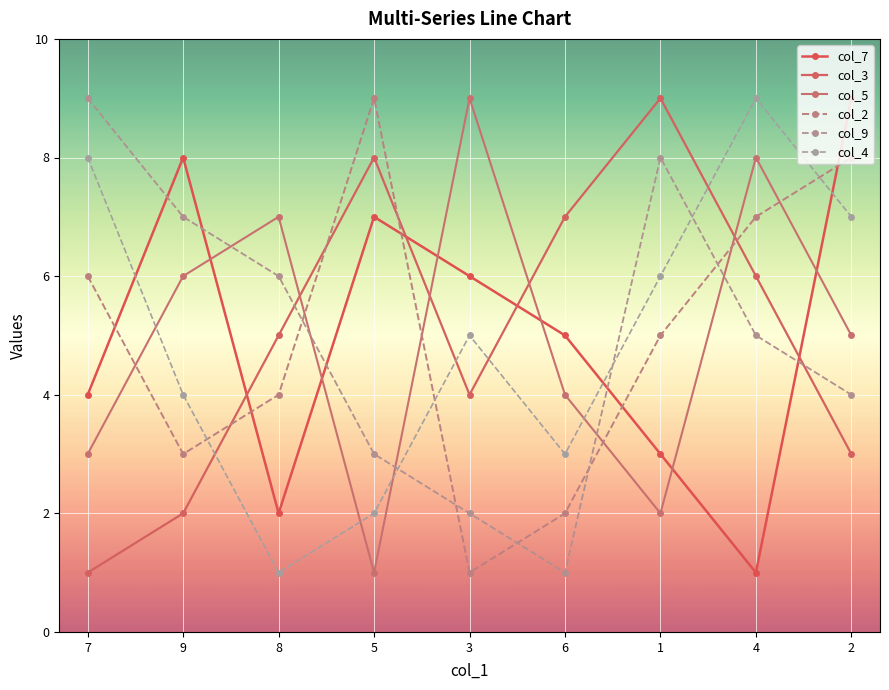

How many data points does each series have?

9